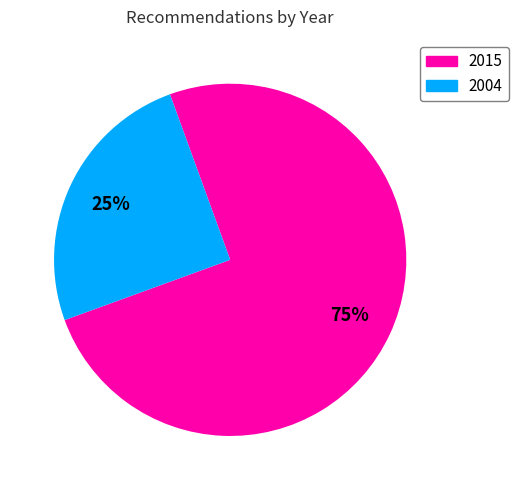

To the nearest percent, what is the difference between the largest and smallest slice percentages?

50%